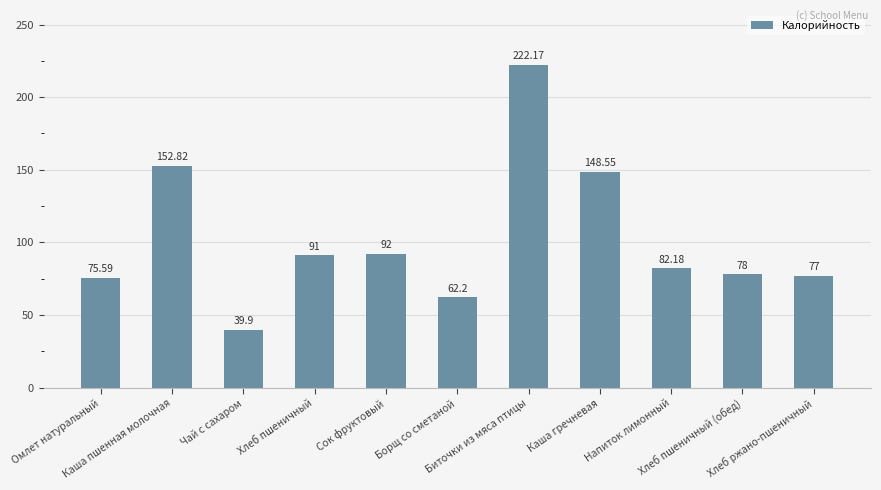

Which category has the highest value across all series?

Биточки из мяса птицы